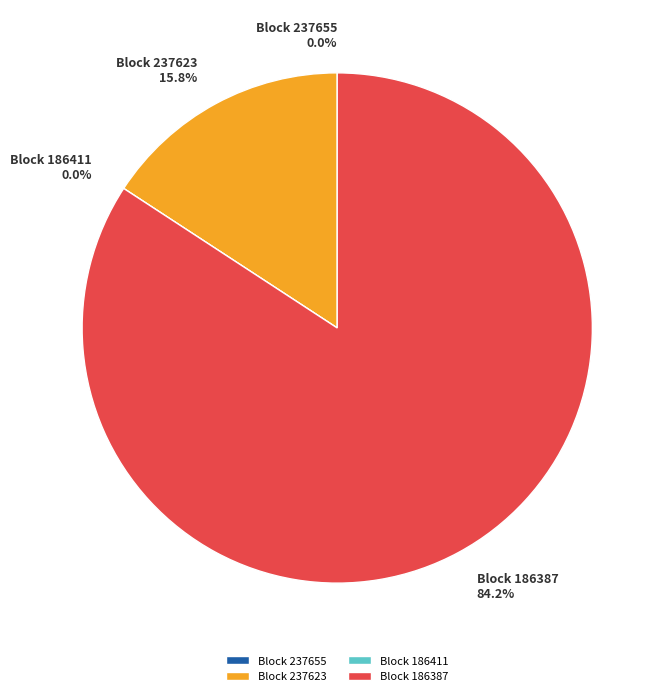

What is the majority slice?

186387